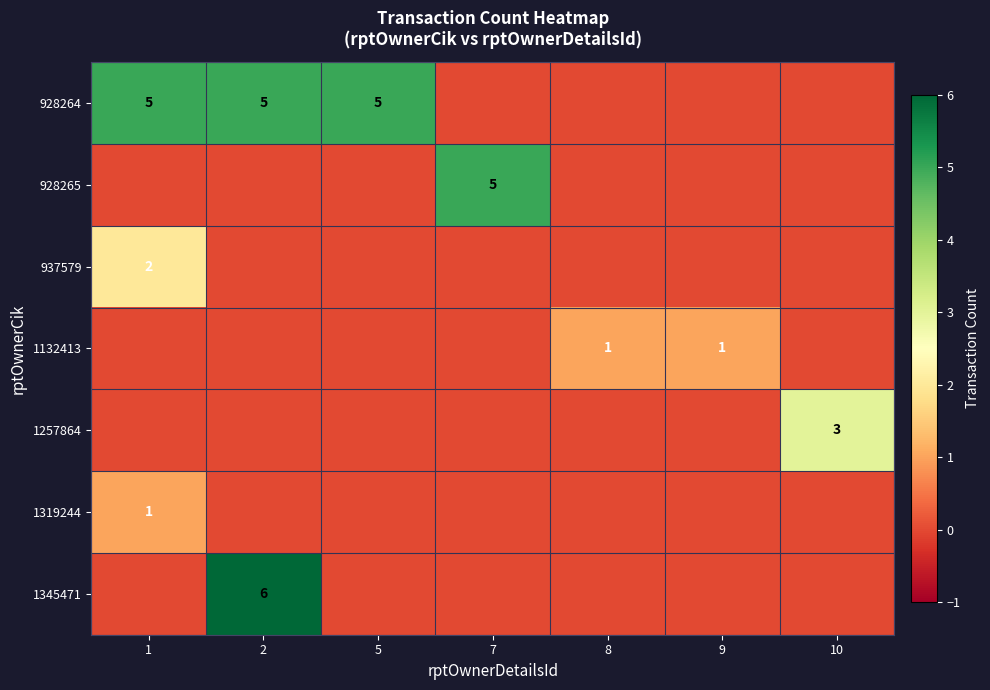

What is the spread (max minus min) of values at 9?

1